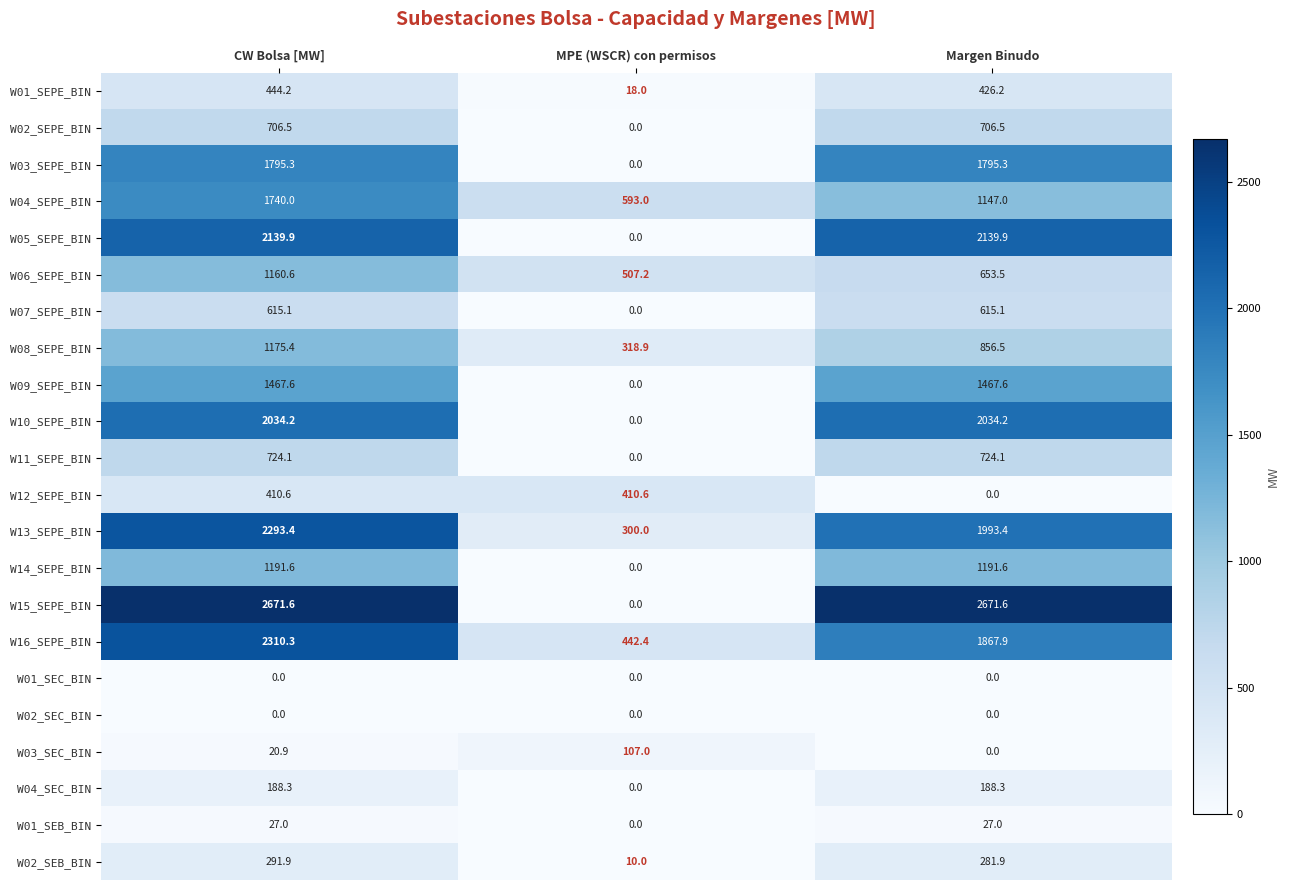

At which label does W08_SEPE_BIN reach its minimum?

MPE (WSCR) con permisos